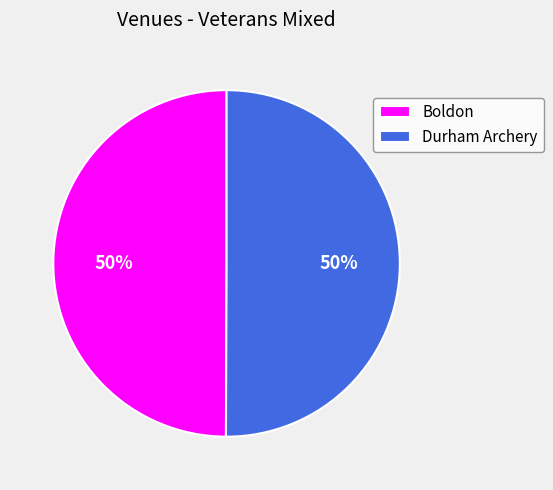

The Boldon slice represents 37% of the pie. True or false?

False